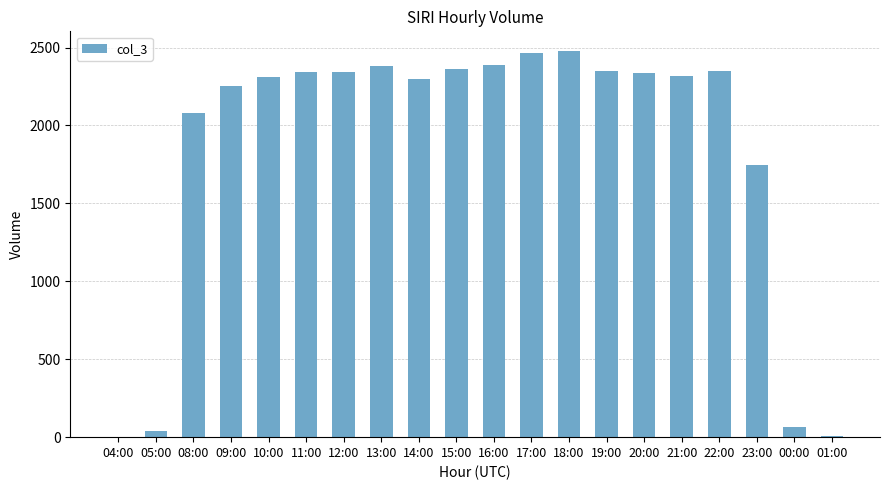

What is the greatest value displayed?

2480